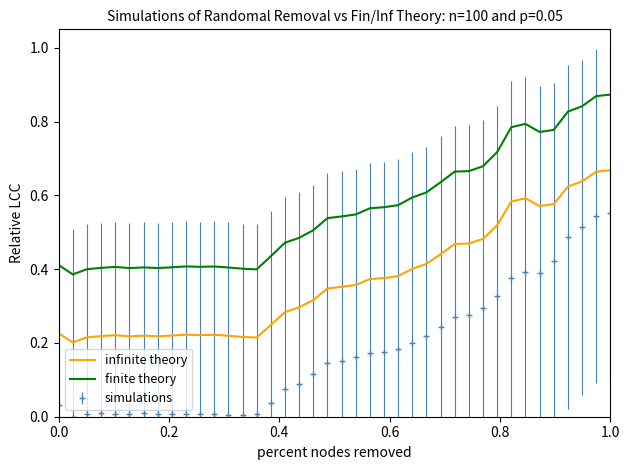

Which series has the largest total across all categories?

finite theory